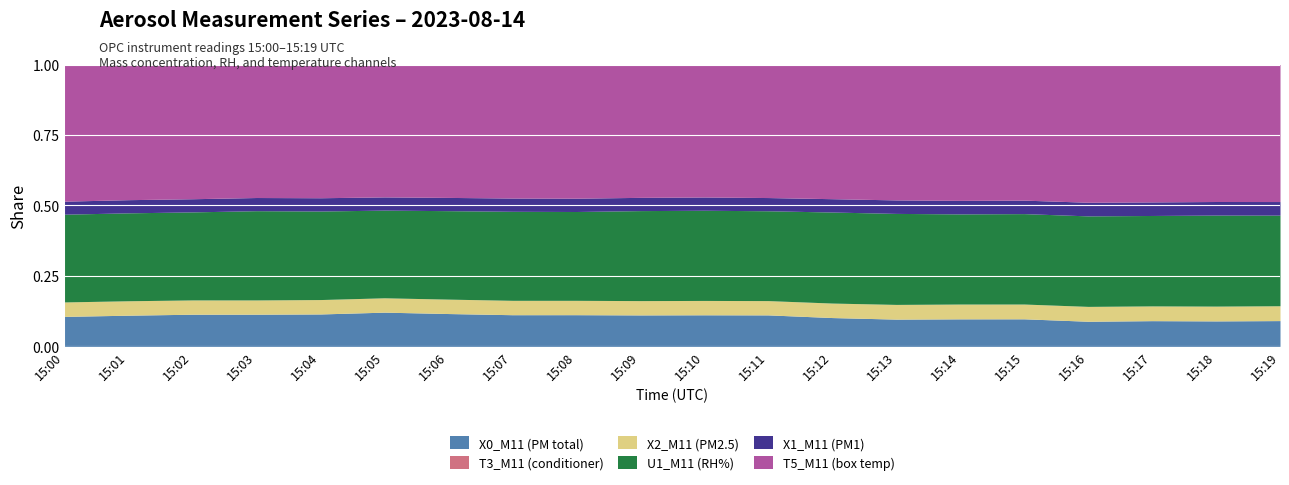

What is the value of the U1_M11 (RH%) point at the 16th from the left?

20.8